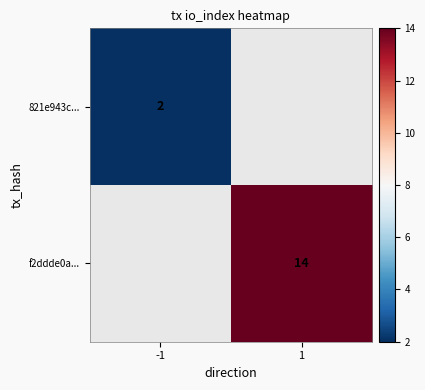

Is it true that 821e943c... equals 1.4 at -1?

False